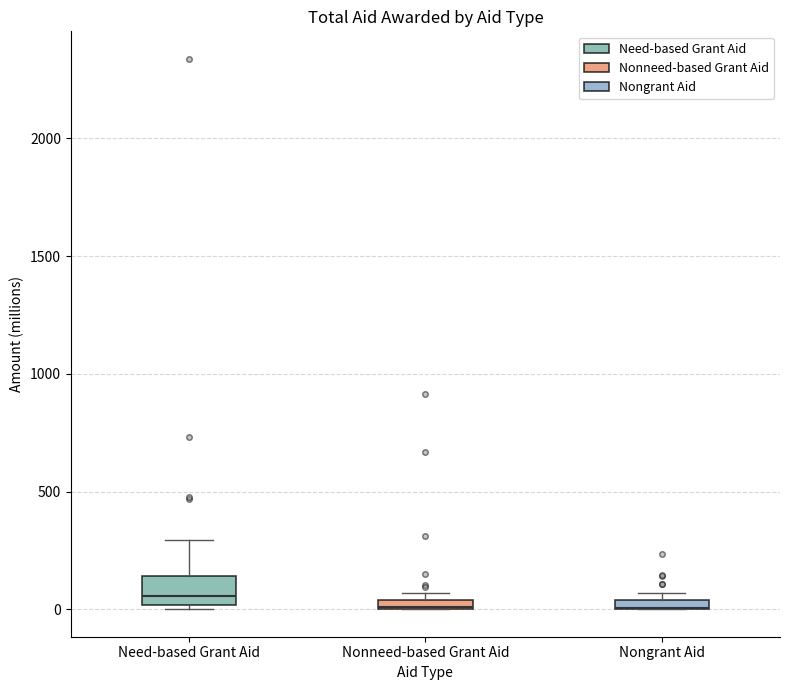

Where does the median line of the box for Need-based Grant Aid sit on the y-axis? The values are not printed on the chart, so give them approximately, as read against the axis.

50